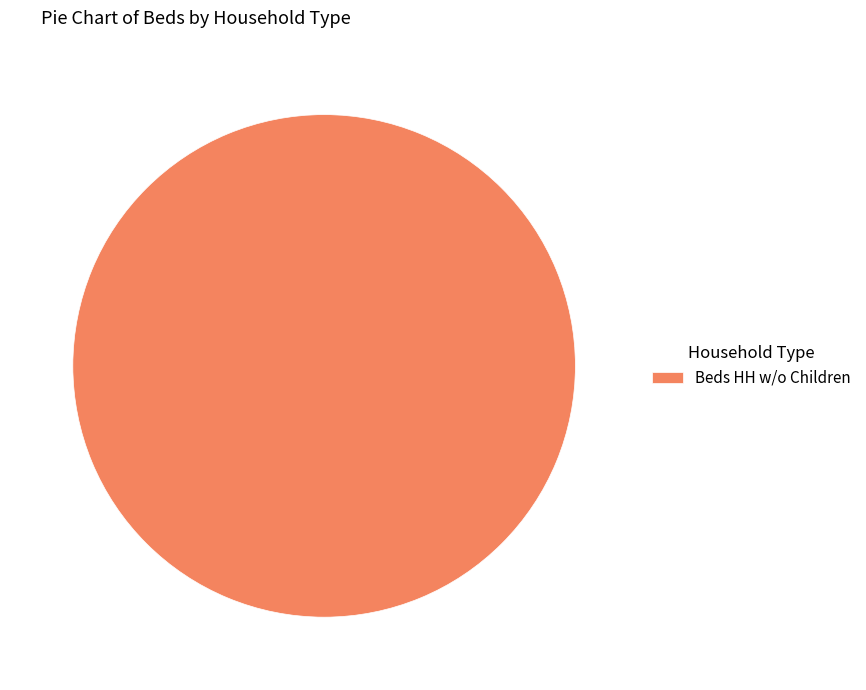

Which slice represents more than half of the pie?

Beds HH w/o Children